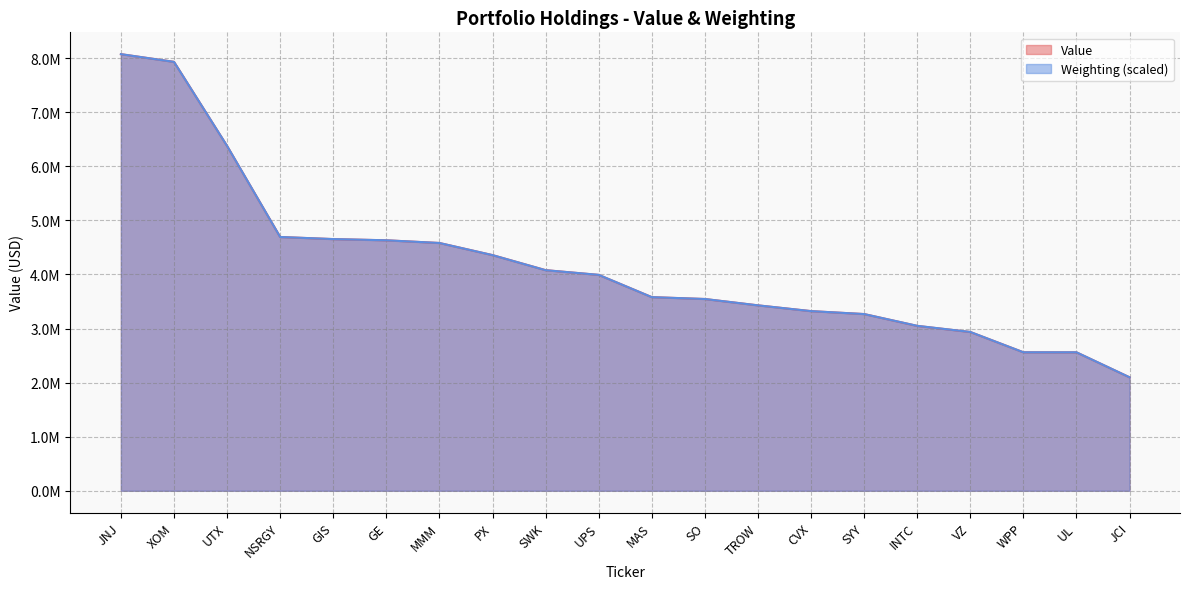

What are all the series names shown in the legend?

Value, Weighting (scaled)